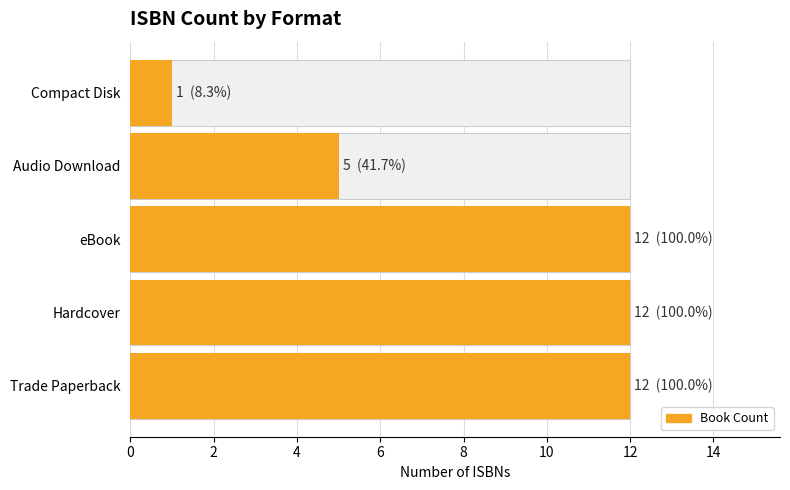

What is the ratio of the value at Hardcover to the value at Audio Download?

2.4